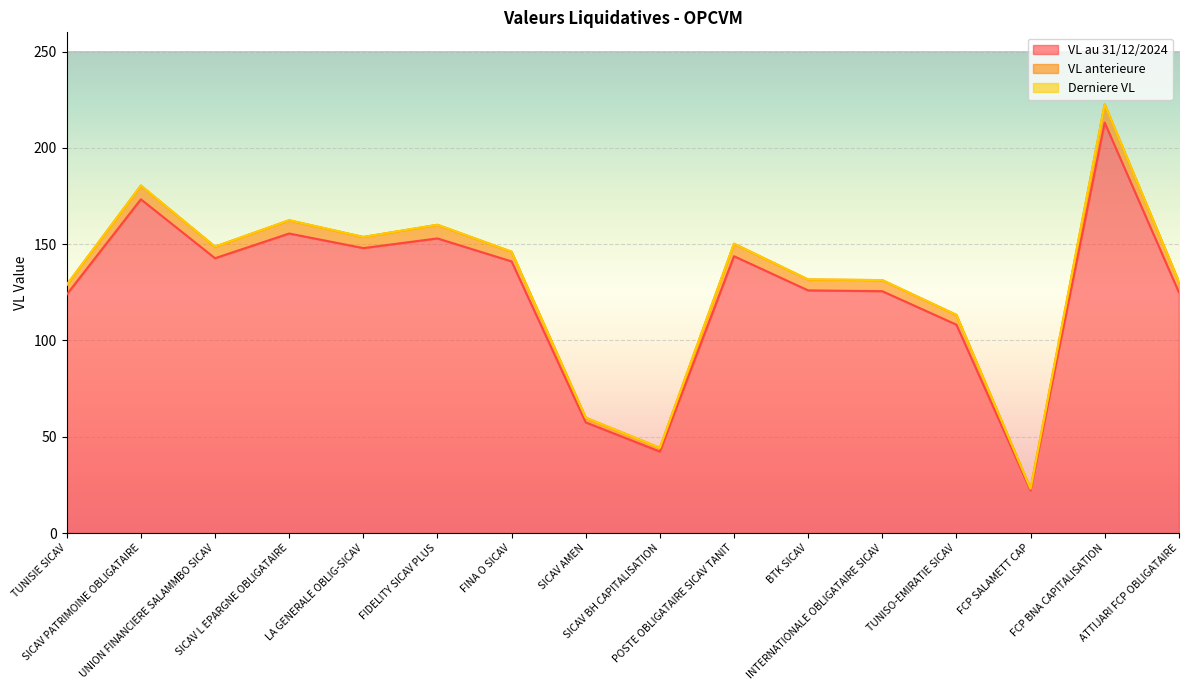

What is the sum of the Derniere VL values at ATTIJARI FCP OBLIGATAIRE and UNION FINANCIERE SALAMMBO SICAV?

279.3